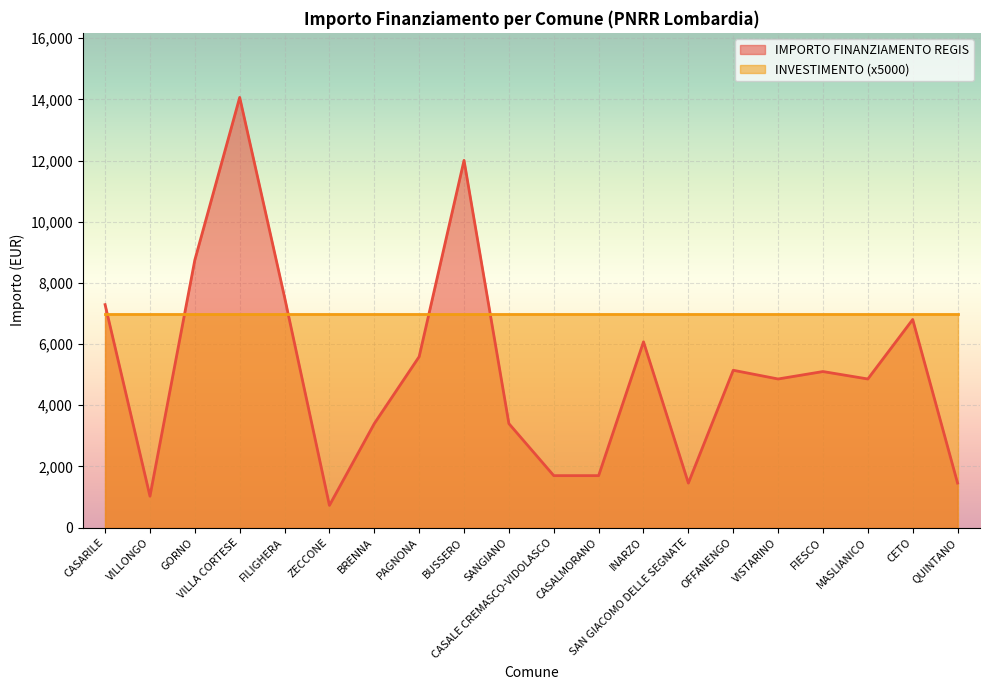

What is the maximum value shown in the chart?

14063